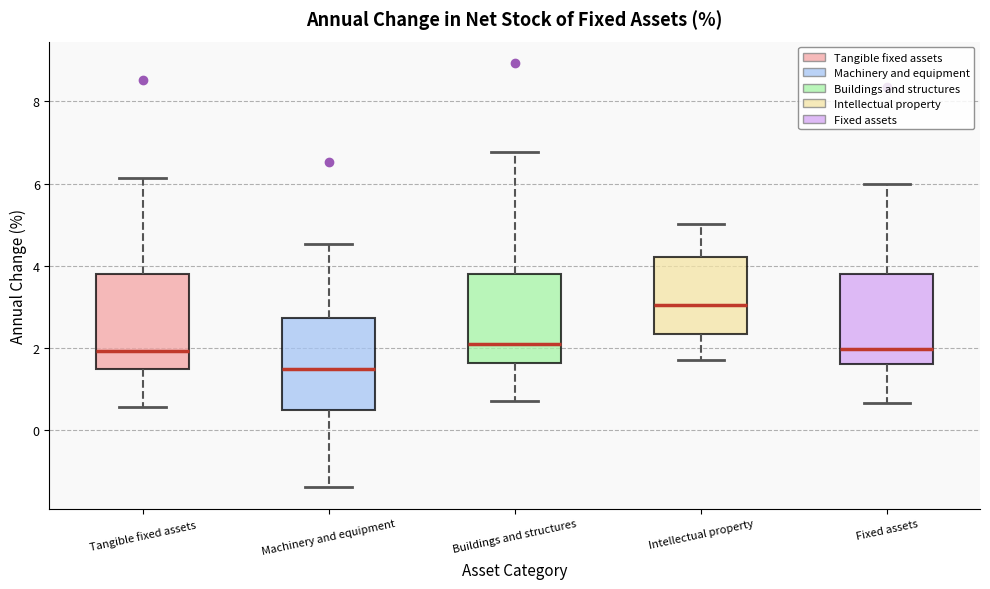

Reading left to right, transcribe this box plot: for each box, give where its median line is, the range the box spans, and where its two whiskers end, as read against the y-axis. The values are not printed on the chart, so give them approximately, as read against the axis.

Tangible fixed assets: median 2.0, box 1.4 to 3.8, whiskers 0.6 to 6.2
Machinery and equipment: median 1.4, box 0.4 to 2.8, whiskers -1.4 to 4.6
Buildings and structures: median 2.0, box 1.6 to 3.8, whiskers 0.8 to 6.8
Intellectual property: median 3.0, box 2.4 to 4.2, whiskers 1.8 to 5.0
Fixed assets: median 2.0, box 1.6 to 3.8, whiskers 0.6 to 6.0